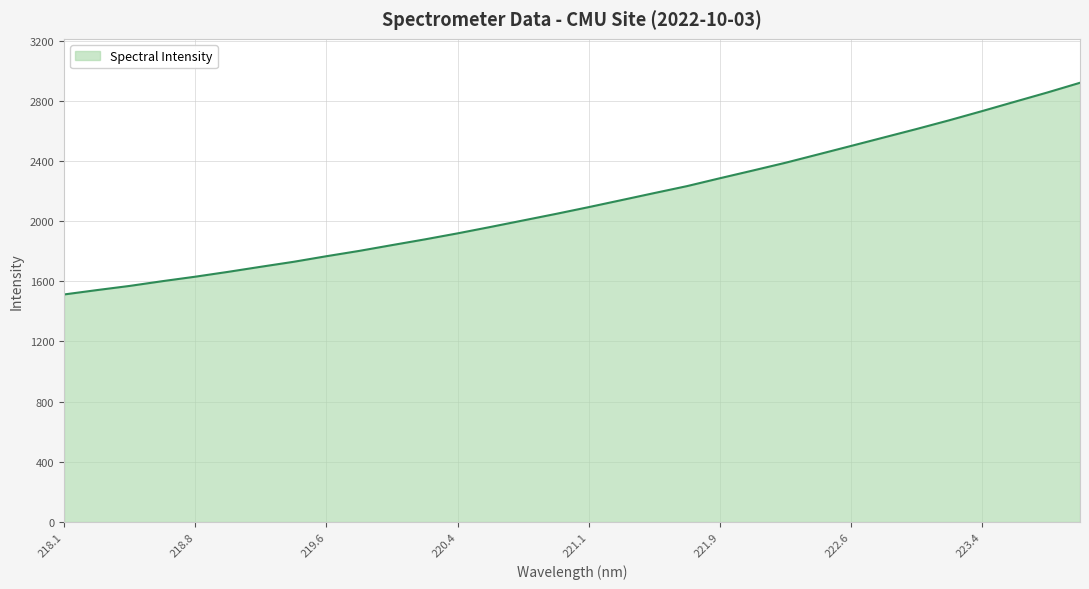

What is the maximum value shown in the chart?

2919.2